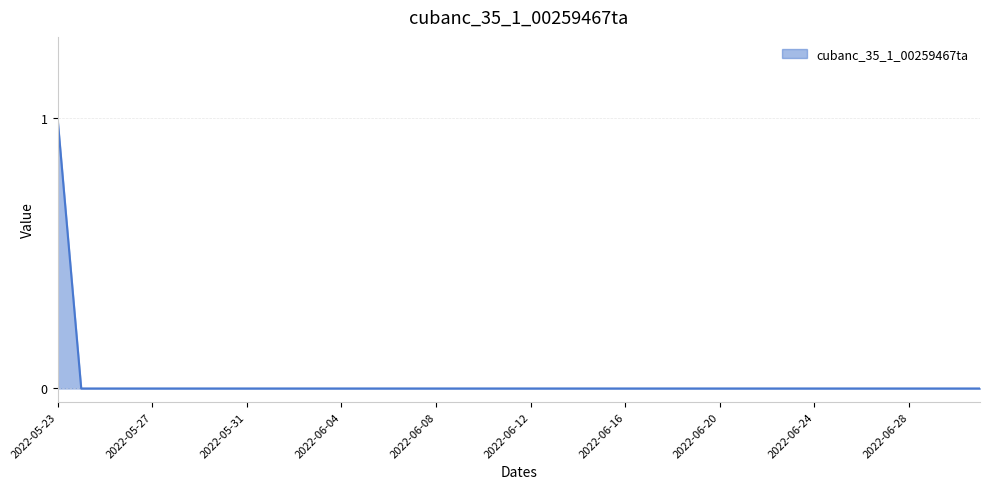

Reading right to left, extract all data points from this chart.

0	0	0	0	0	0	0	0	0	0	0	0	0	0	0	0	0	0	0	0	0	0	0	0	0	0	0	0	0	0	0	0	0	0	0	0	0	0	0	1